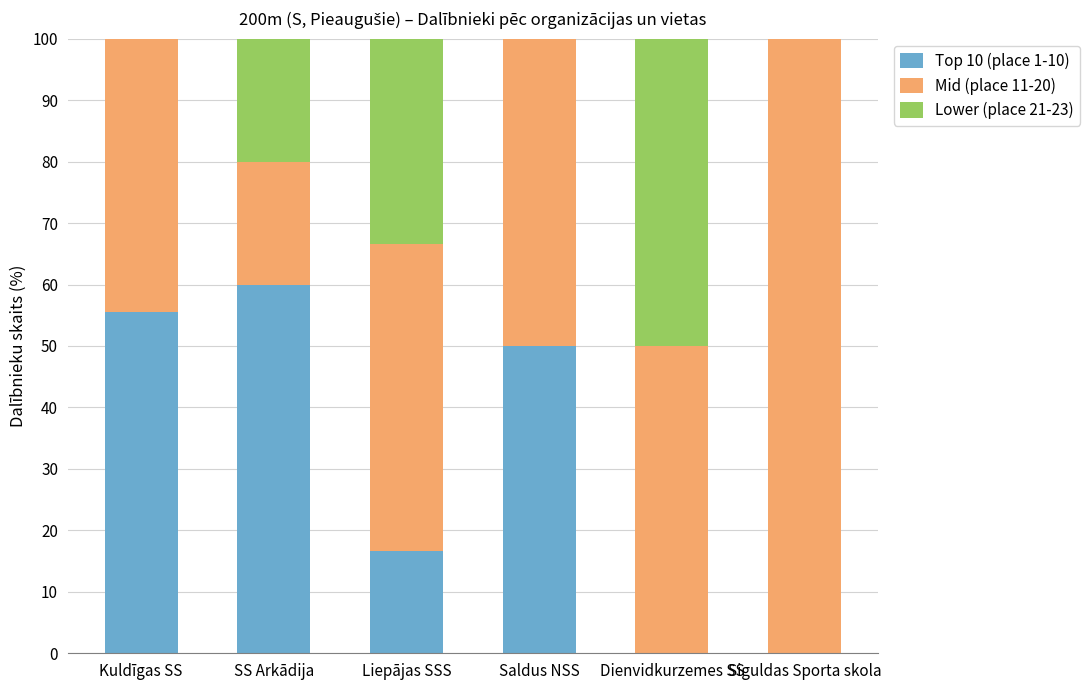

What is the total value across all series at Saldus NSS?

100.0